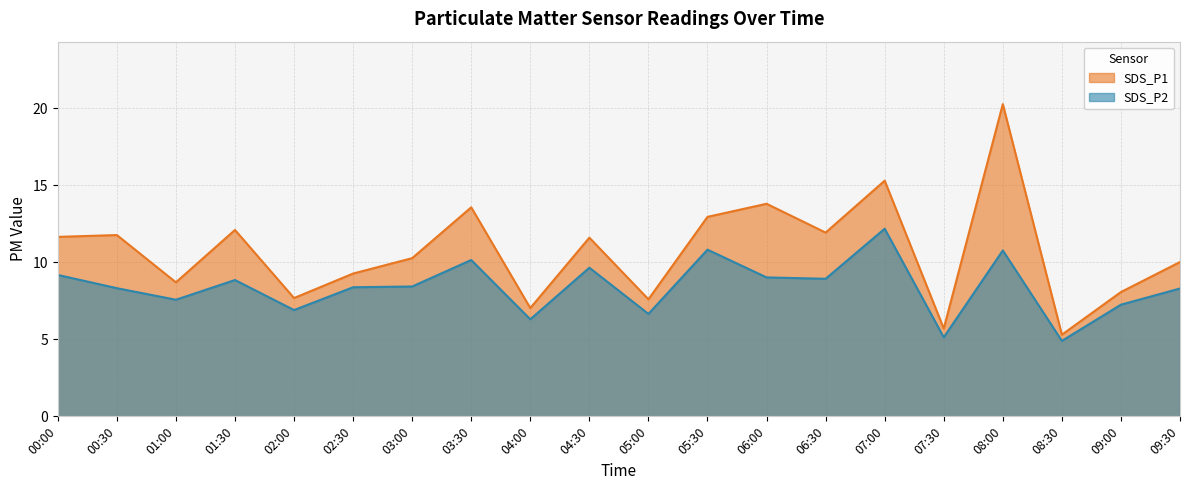

Is the value of SDS_P1 at 00:00 greater than the value of SDS_P2 at 04:00?

Yes